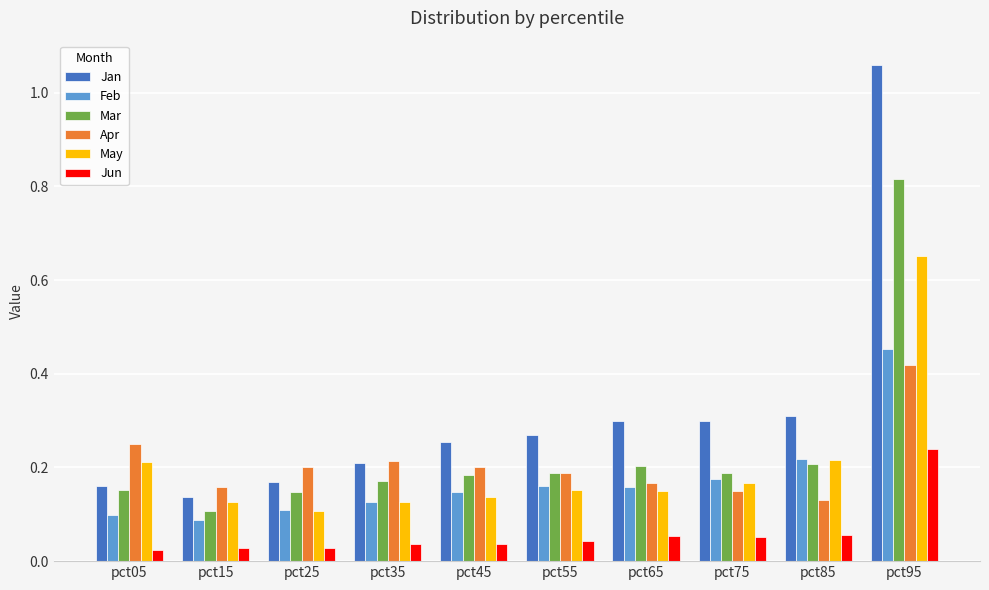

How many distinct data groups are displayed?

6